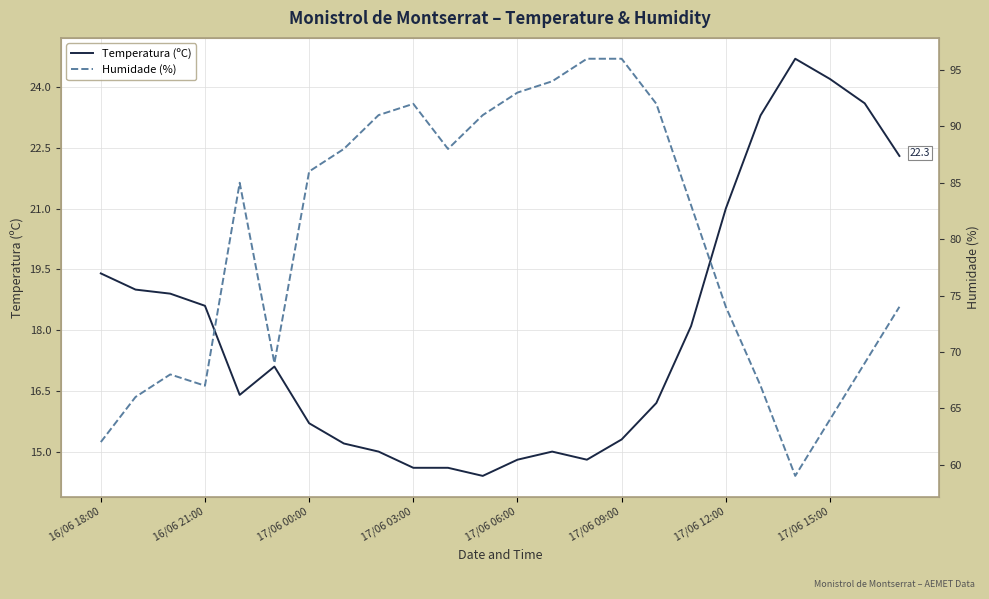

True or false: Temperatura (ºC) and Humidade (%) cross at least once.

False